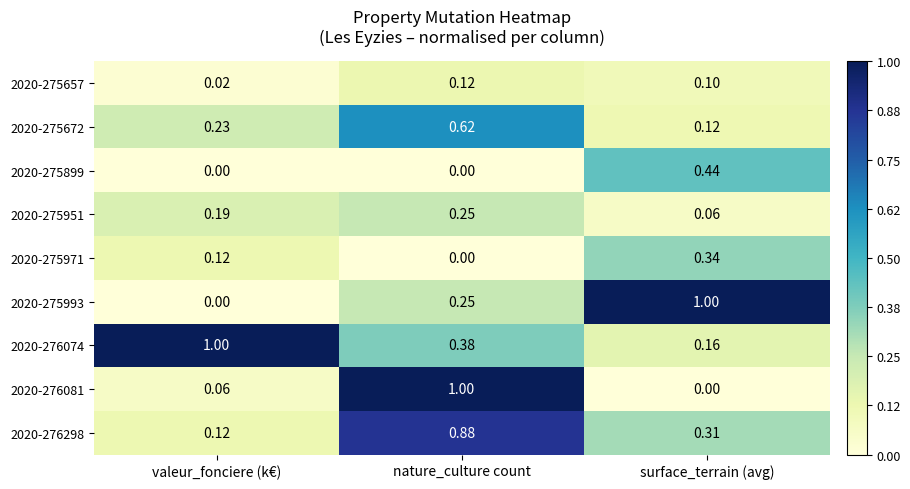

Where is 2020-275951 nearest to the value 0?

surface_terrain (avg)